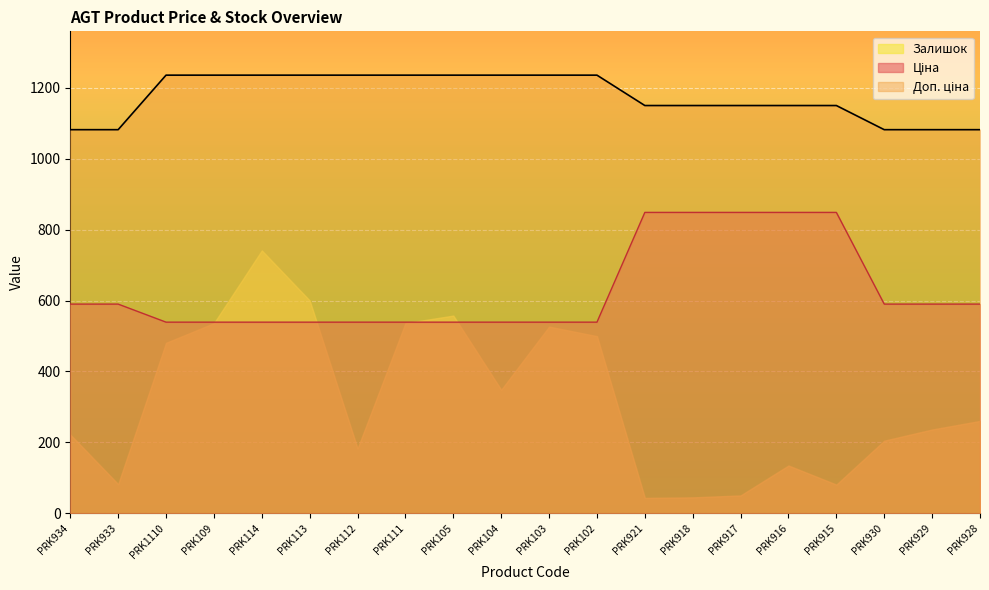

What is the maximum value shown in the chart?

1235.4